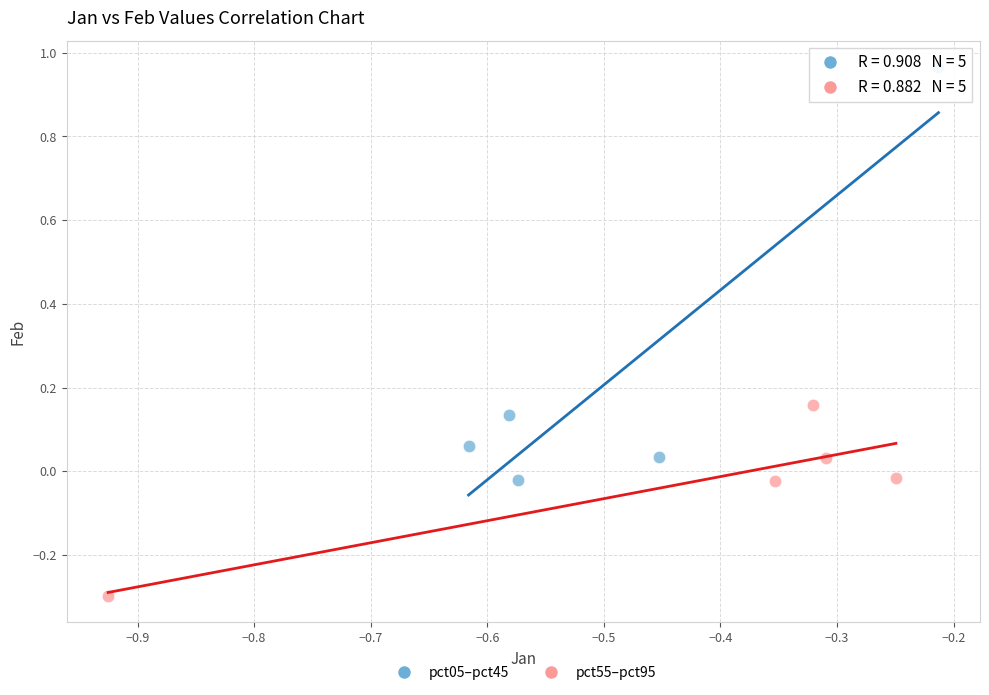

Which series has the largest Y range (max minus min)?

pct05–pct45